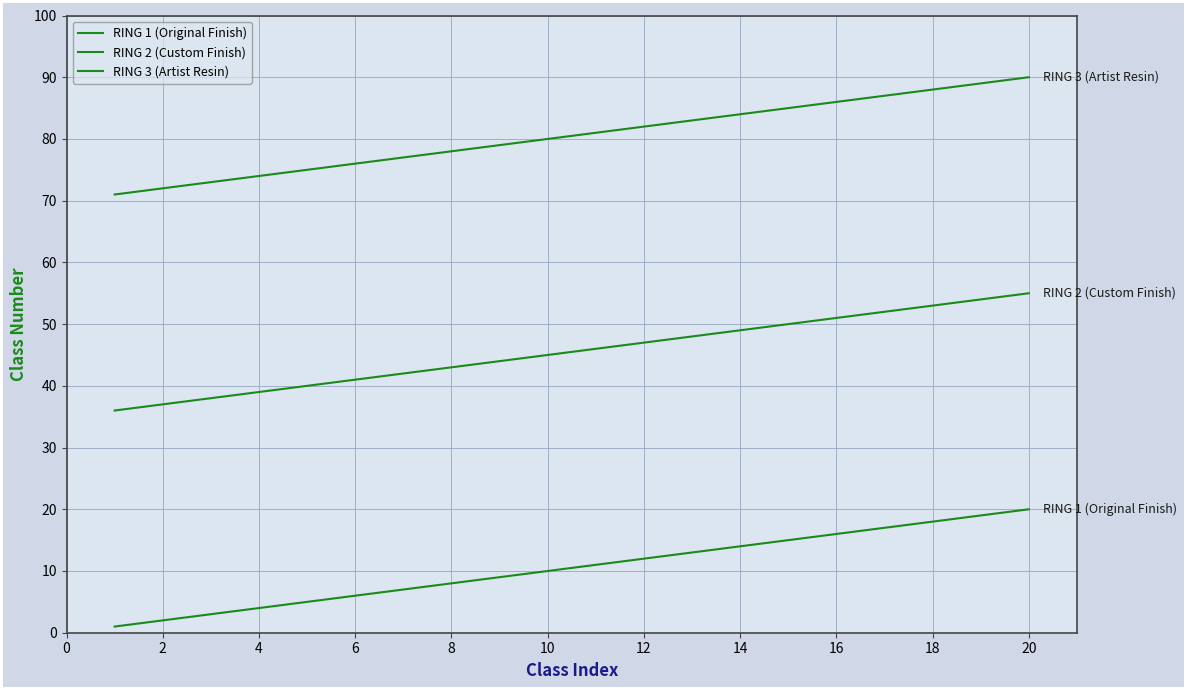

Does the chart have visible grid lines?

Yes